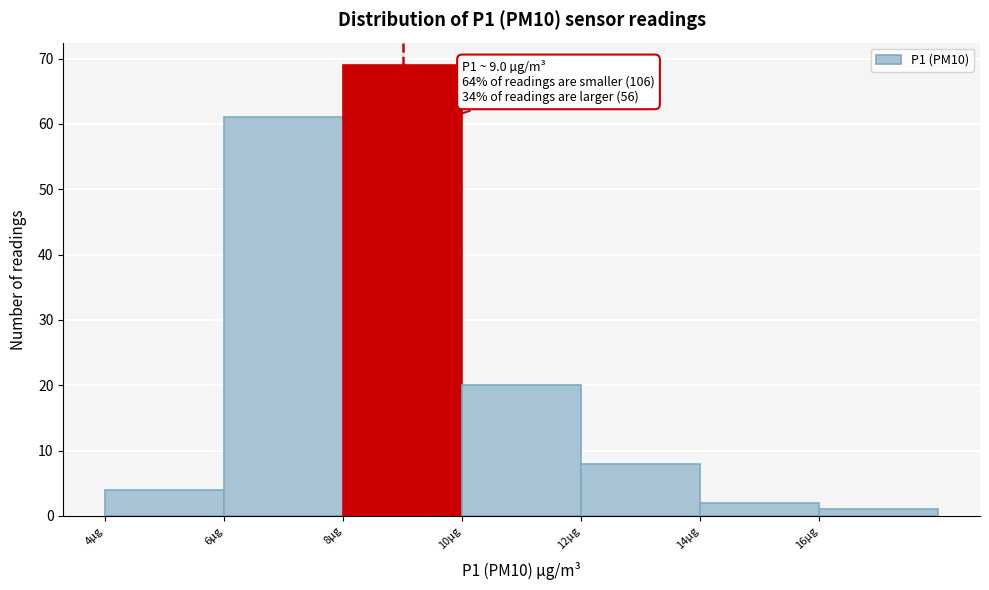

Which range on the x-axis has the tallest bar?

8 to 10